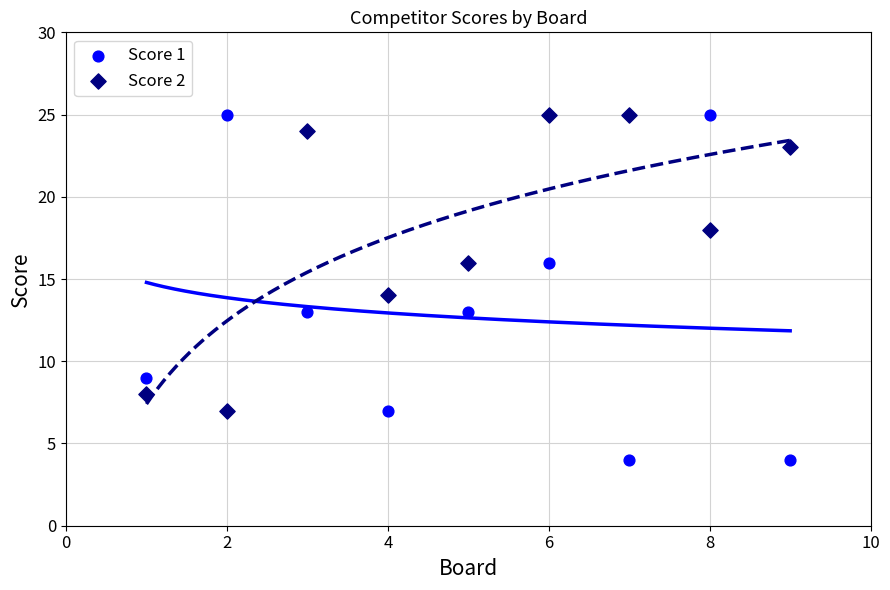

Across all data points, what is the range of Y values (max minus min)?

21